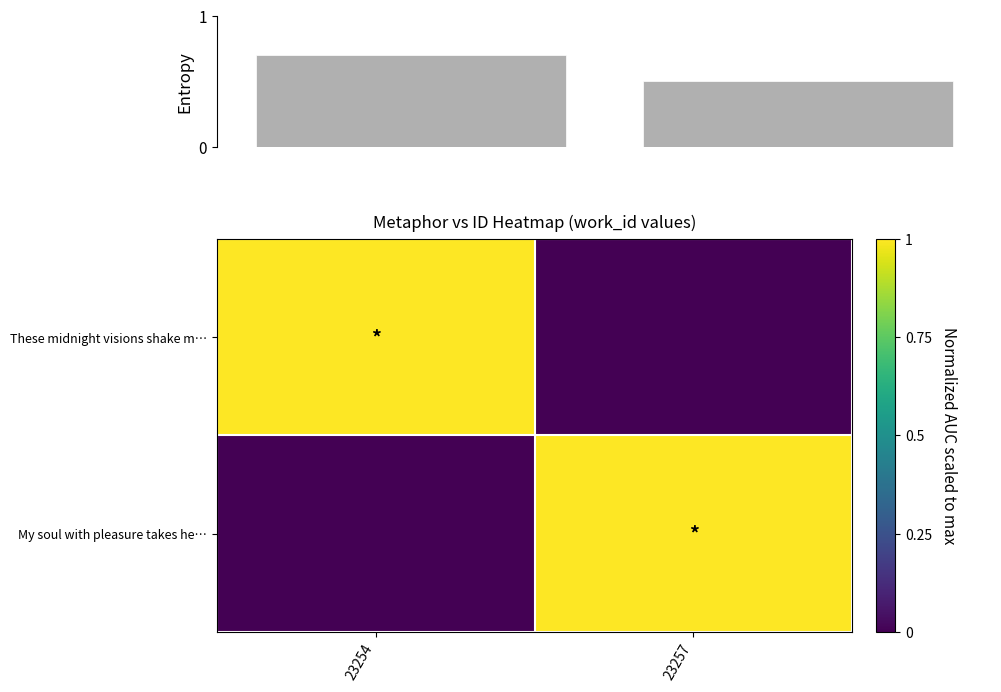

Read the Entropy value at 23254.

0.7